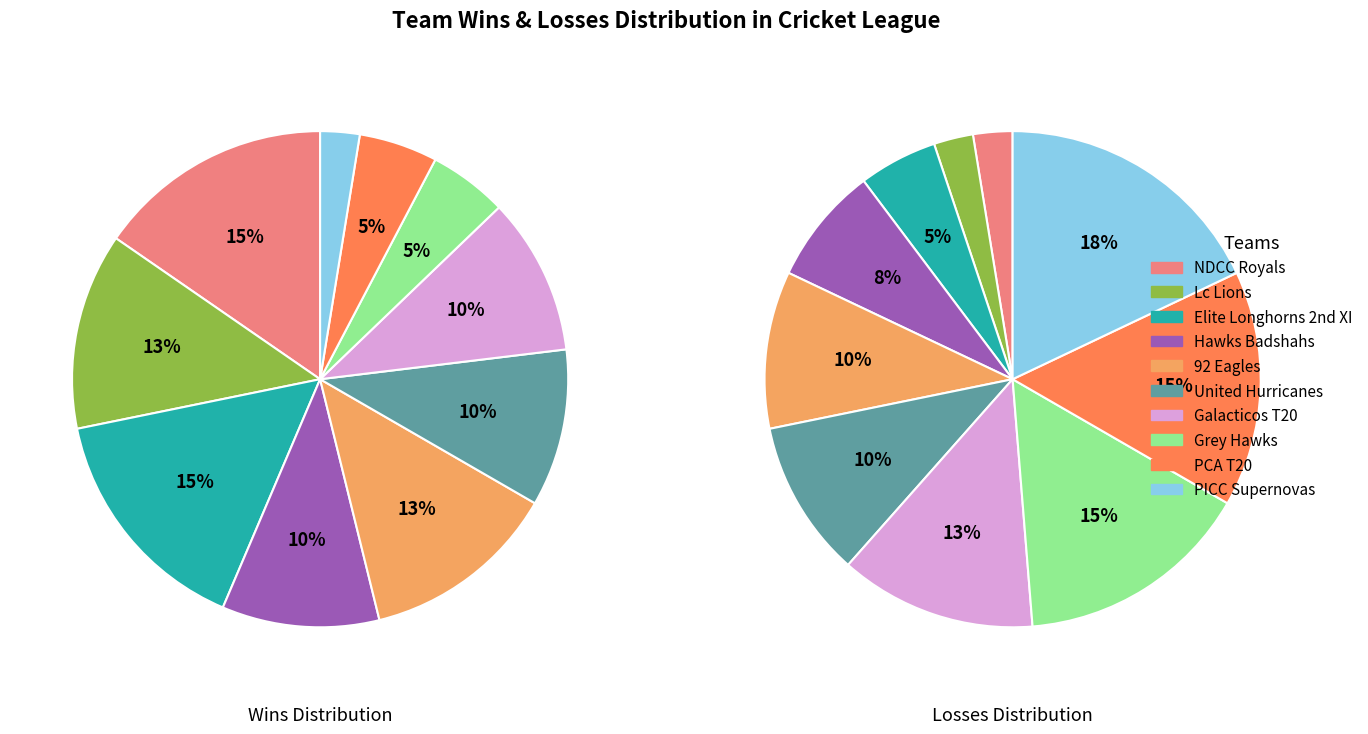

The 5 slice represents 16% of the pie. True or false?

False